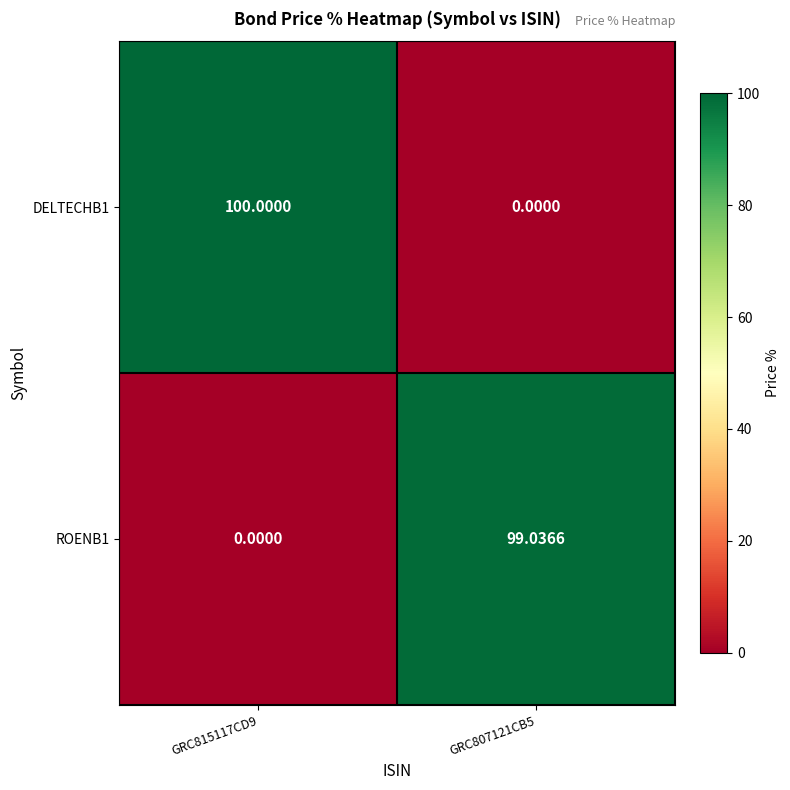

Count the number of categories in the chart.

2